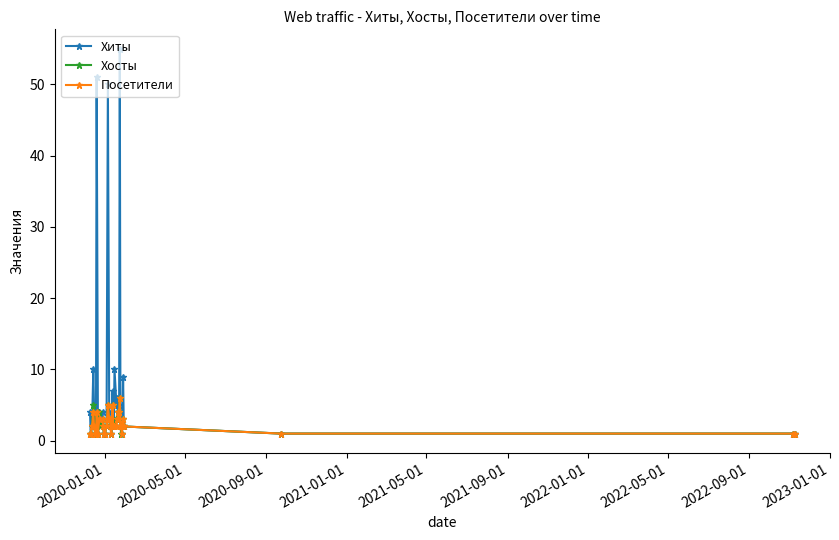

What is the maximum value shown in the chart?

55